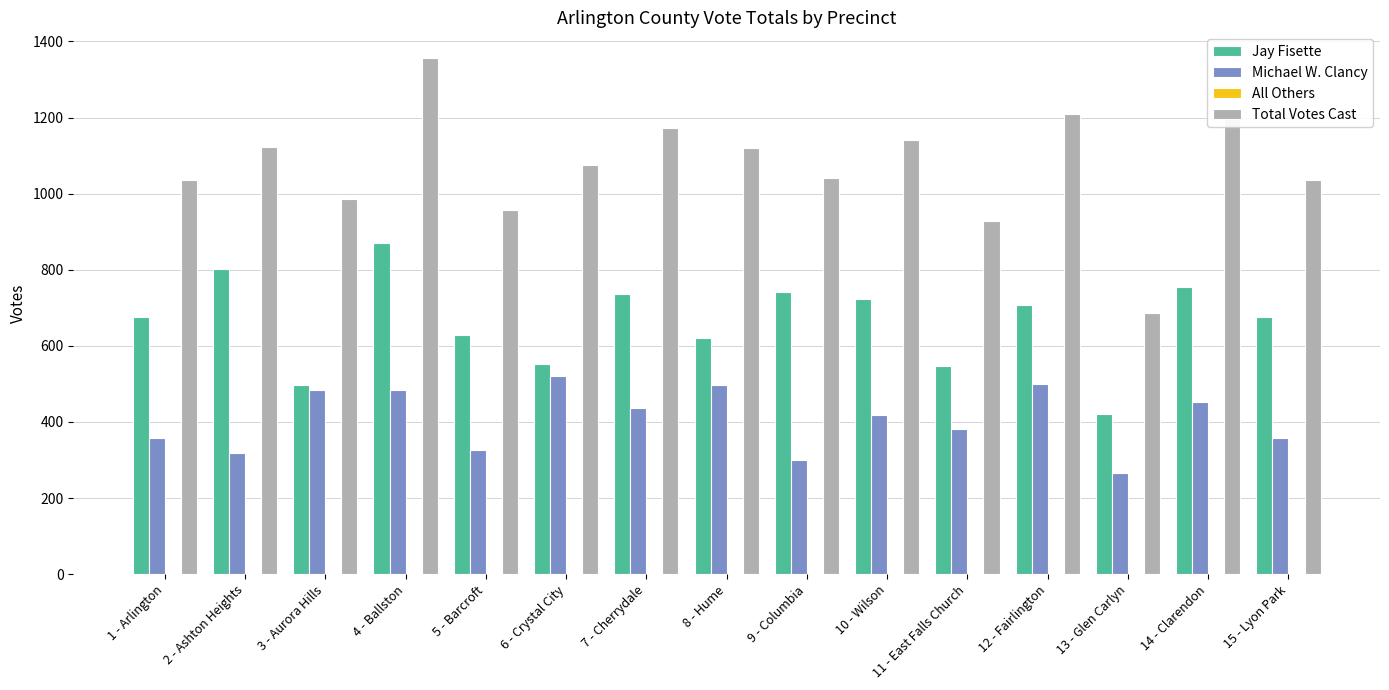

Where does the Michael W. Clancy series first go above 417?

3 - Aurora Hills